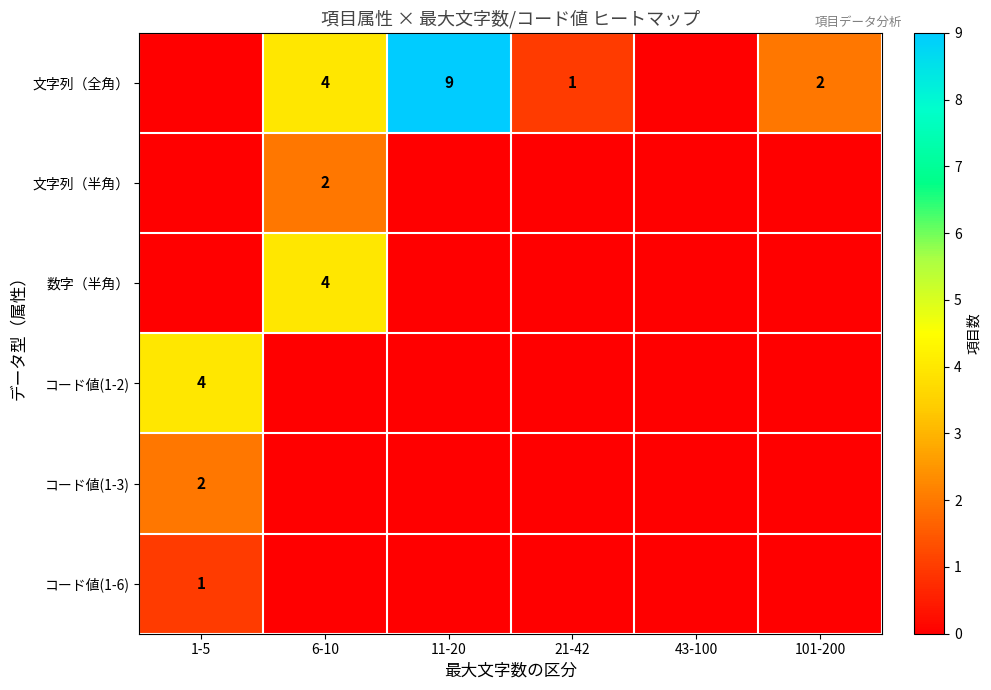

What is the maximum value shown in the chart?

9